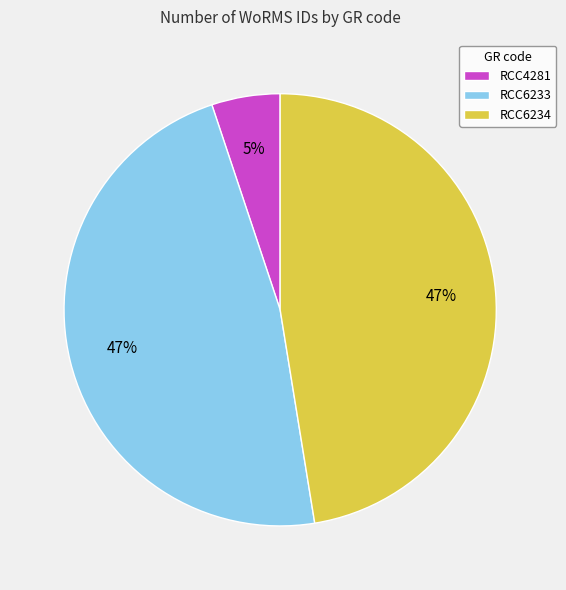

Combined, do RCC6233 and RCC6234 account for over 50%?

Yes